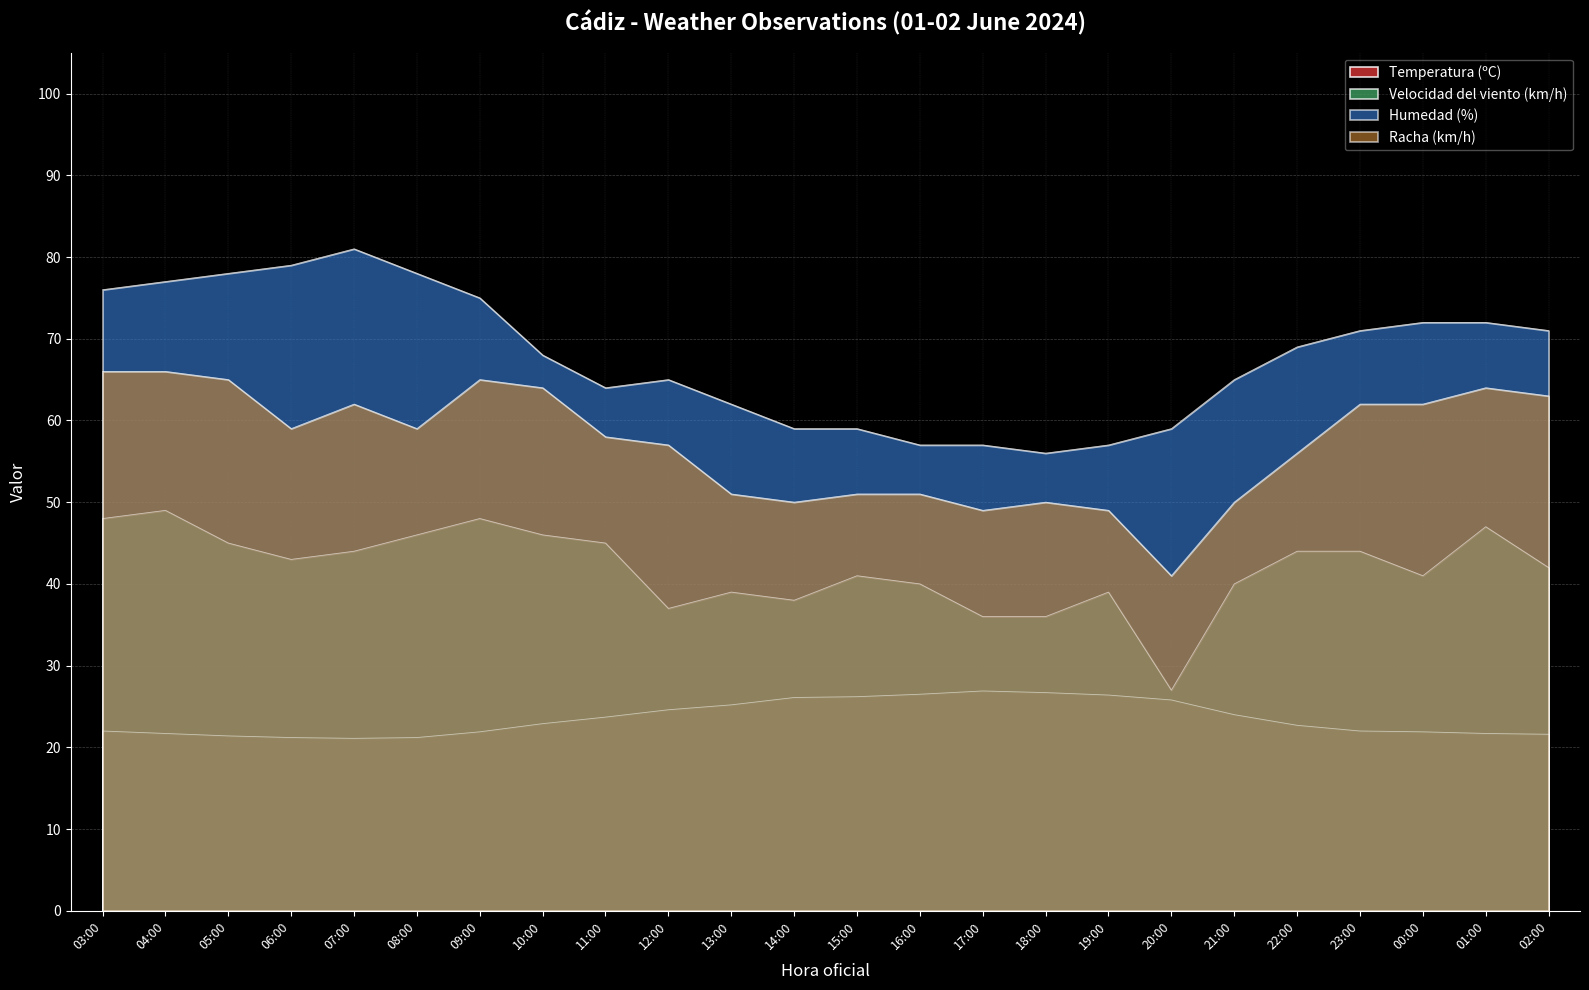

List the series in order of their overall mean, highest first.

Humedad (%), Racha (km/h), Velocidad del viento (km/h), Temperatura (ºC)